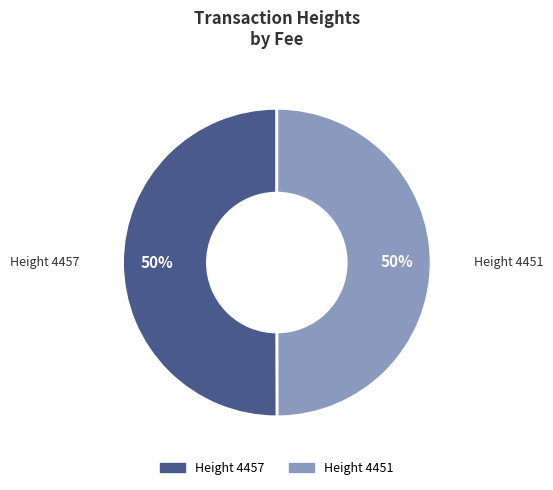

To the nearest percent, what is the average slice percentage?

50%